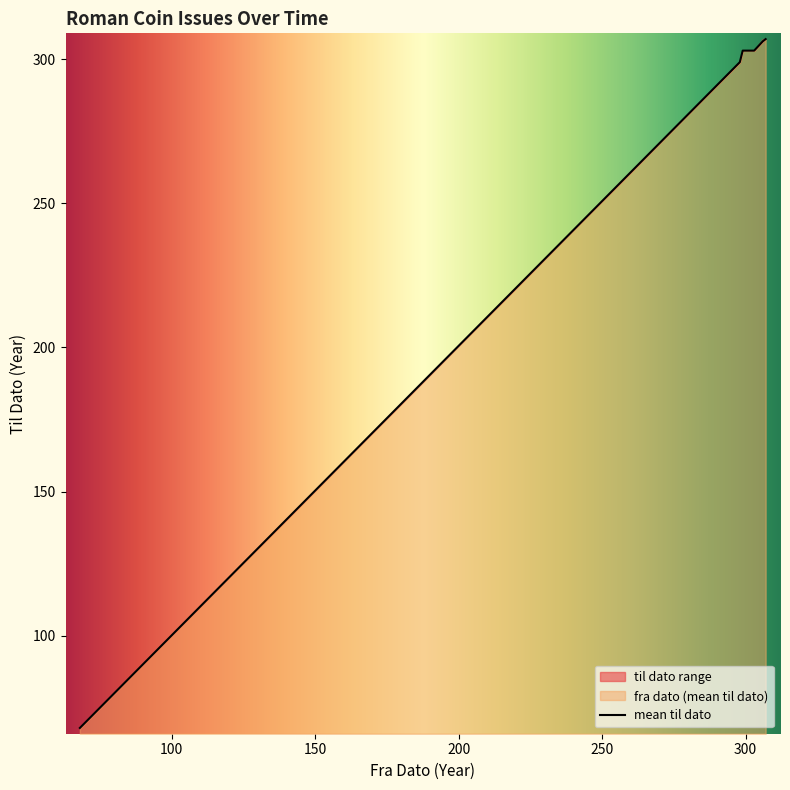

What is the highest value of the mean til dato series?

307.0